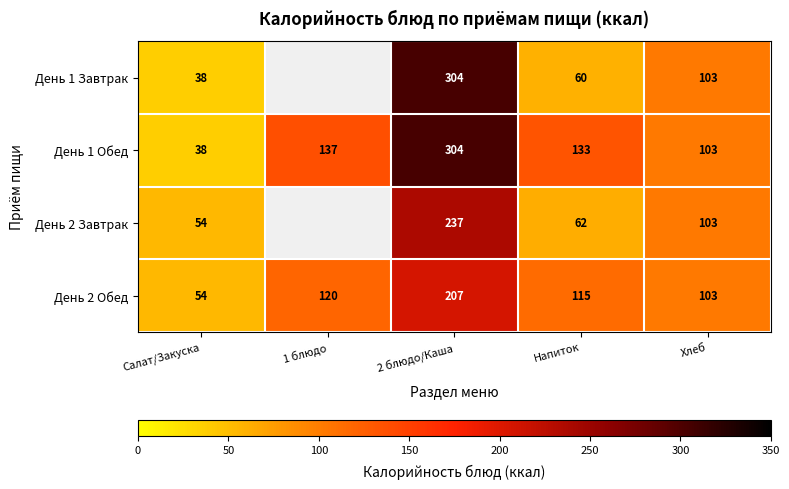

What is the spread (max minus min) of values at Напиток?

73.0